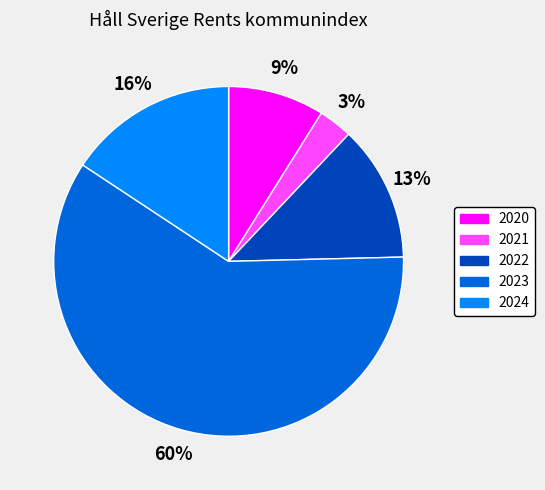

Count the number of slices in the pie.

5